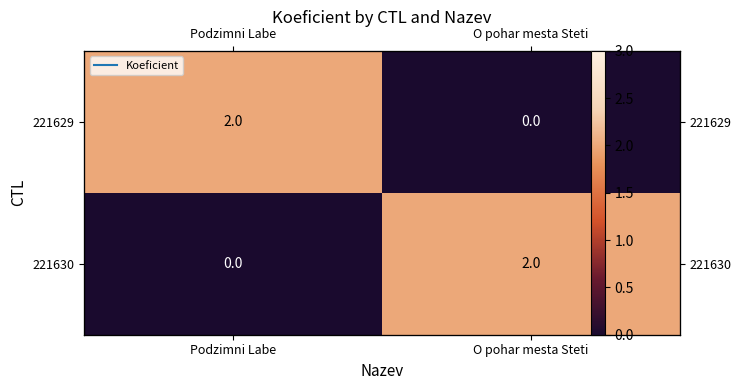

What is the total value across all series at Podzimni Labe?

2